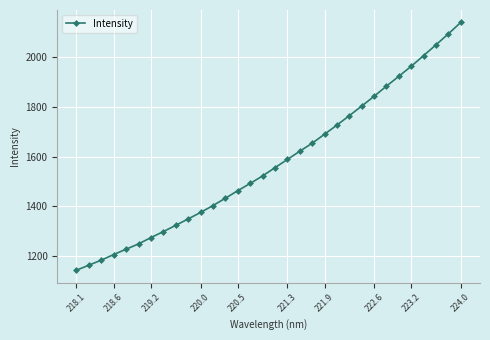

What is the maximum value shown in the chart?

2137.9